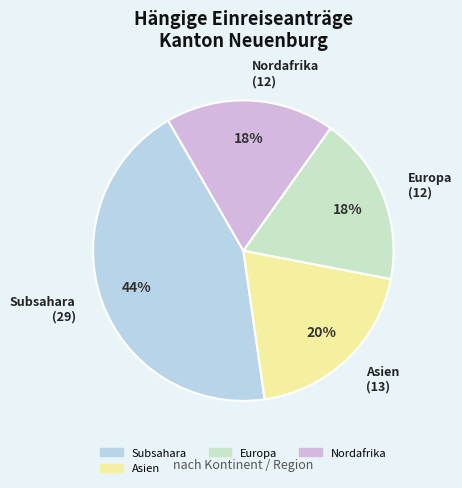

Does any single category account for the majority?

No